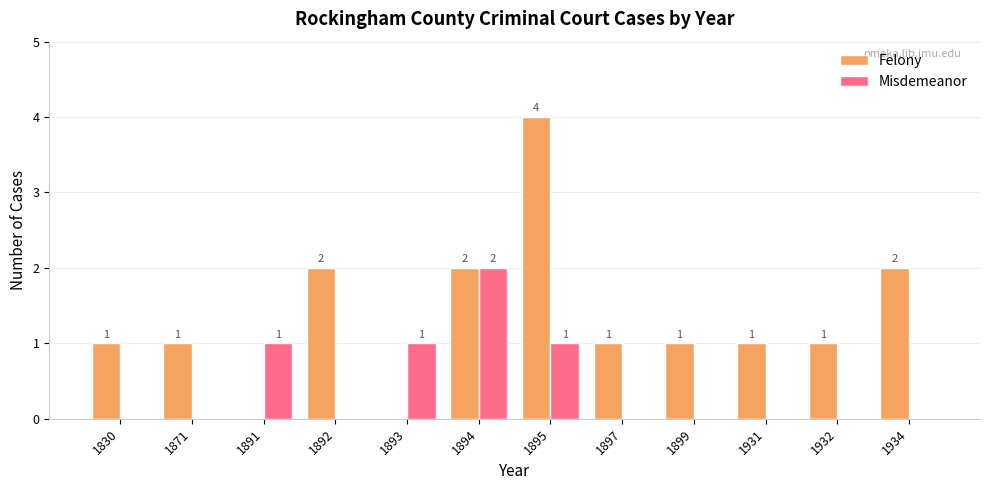

Which category has the highest value in the Misdemeanor series?

1894